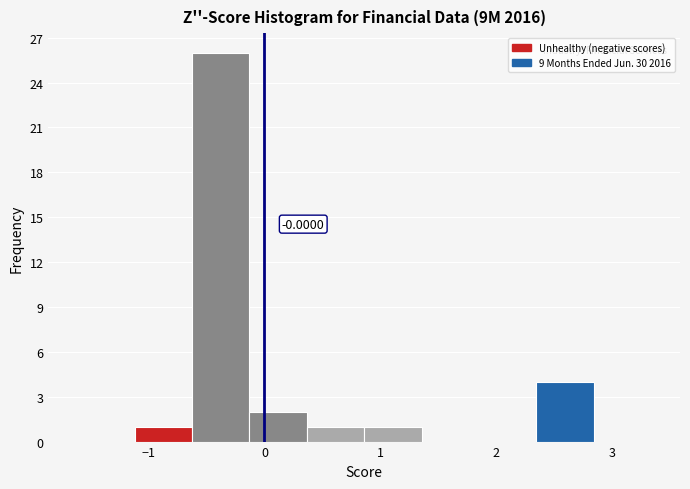

Over which range of the x-axis is the bar tallest?

-0.6 to -0.1